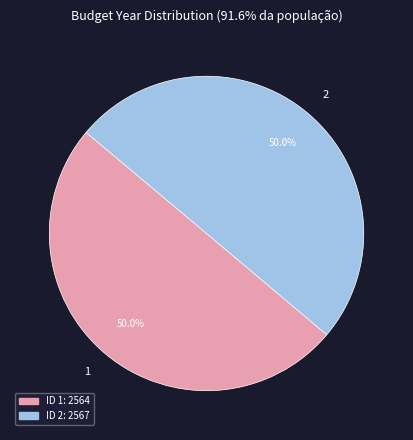

What is the ratio of the value at 2 to the value at 1?

1.0